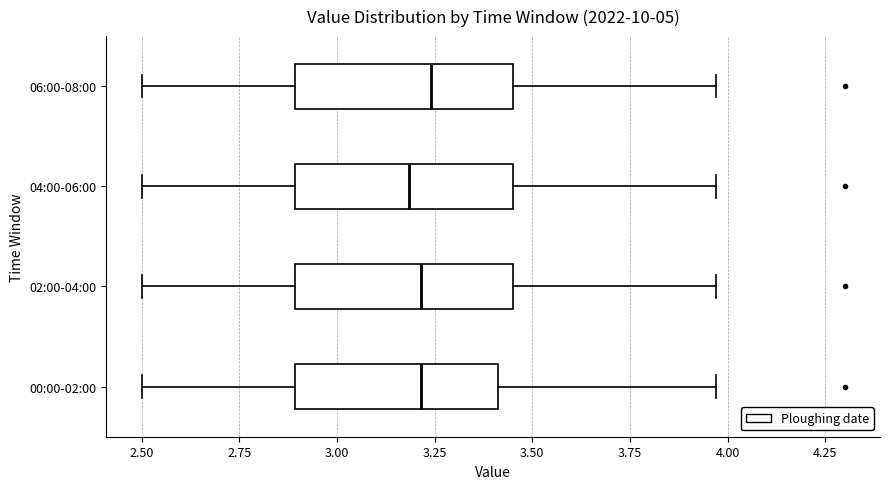

Where does the left whisker of the box for 04:00-06:00 end on the x-axis? The values are not printed on the chart, so give them approximately, as read against the axis.

2.50